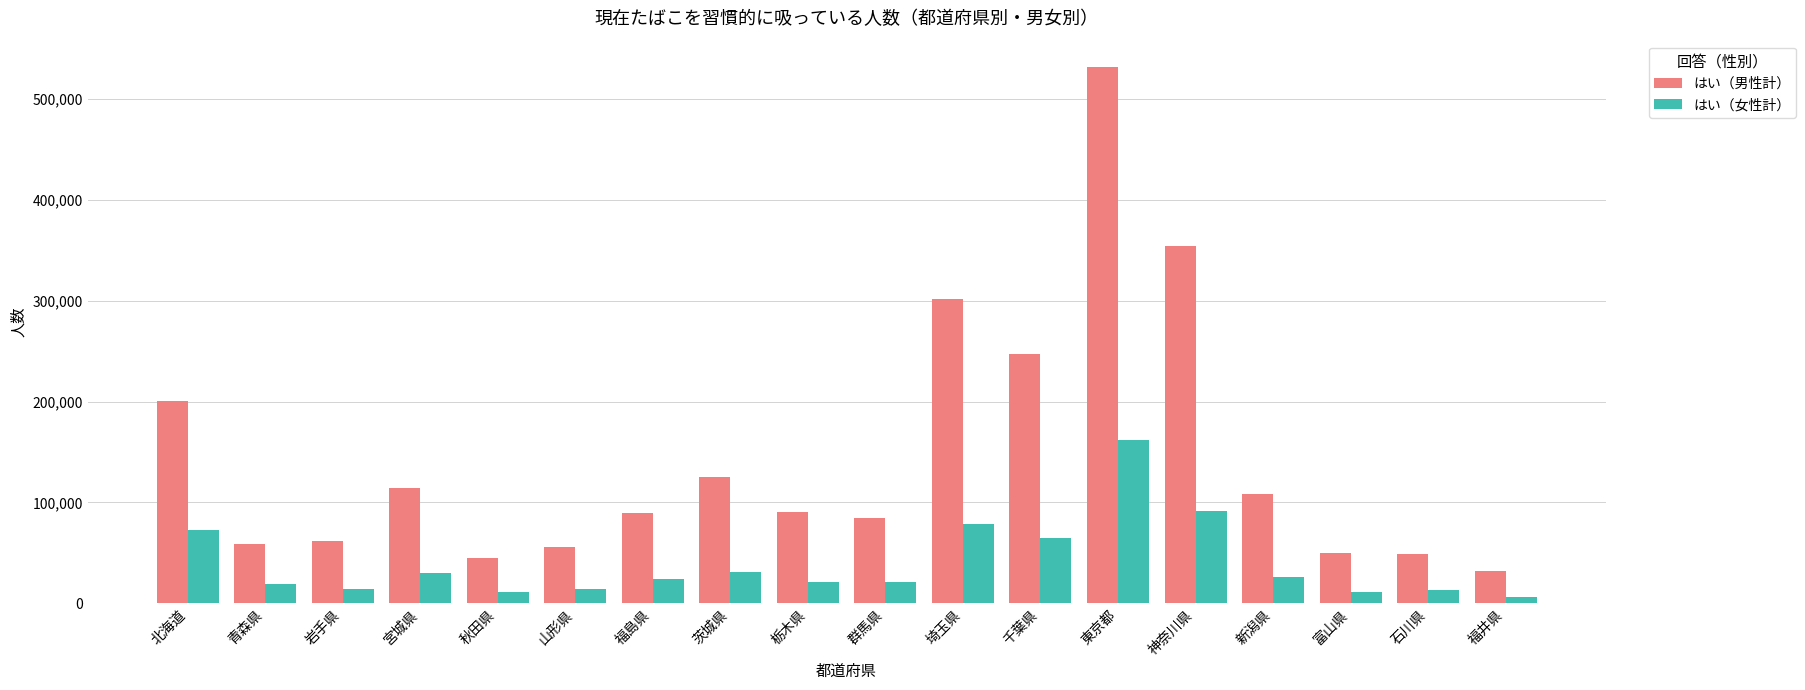

Read the はい（男性計） value at 北海道.

200252